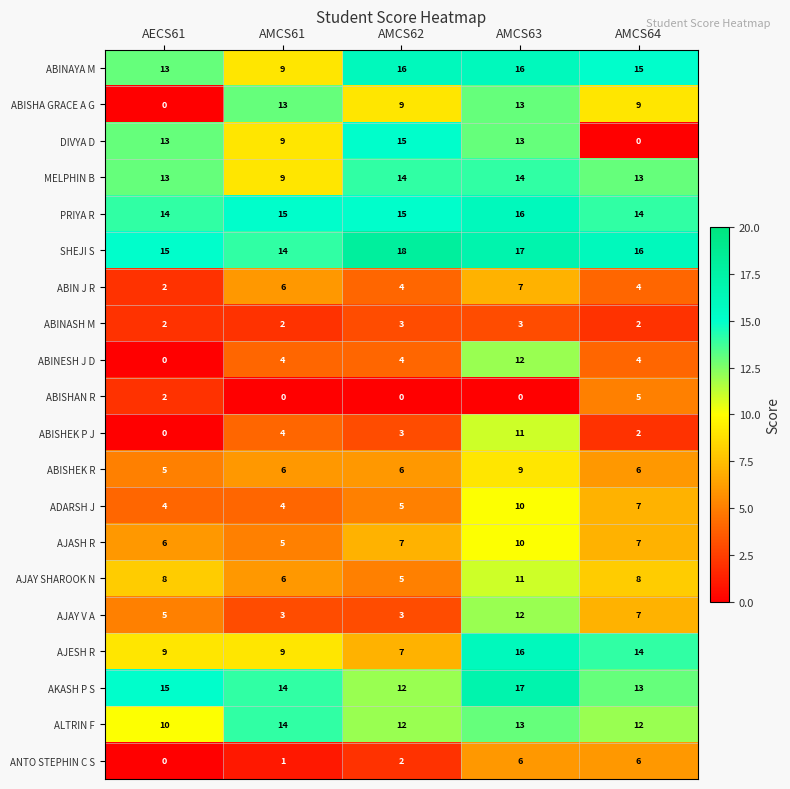

Count the AJAY V A values in the range 3 to 7.

4